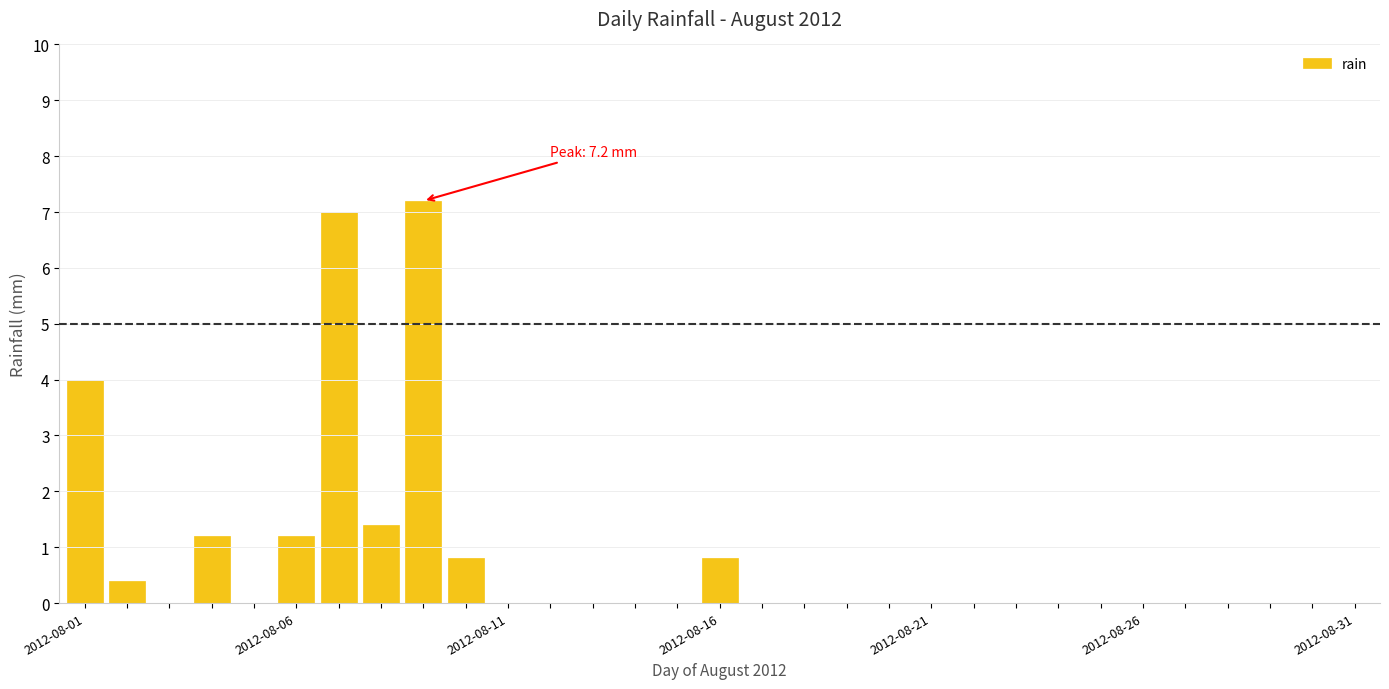

Reading left to right, extract all data points from this chart.

4.0	0.4	0.0	1.2	0.0	1.2	7.0	1.4	7.2	0.8	0.0	0.0	0.0	0.0	0.0	0.8	0.0	0.0	0.0	0.0	0.0	0.0	0.0	0.0	0.0	0.0	0.0	0.0	0.0	0.0	0.0